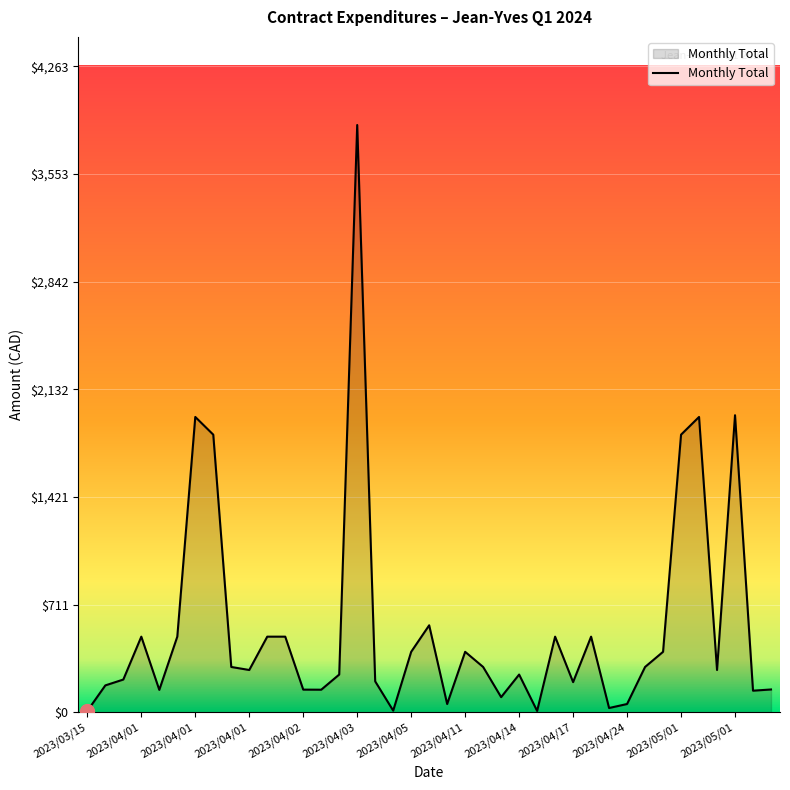

What is the greatest value displayed?

3875.8